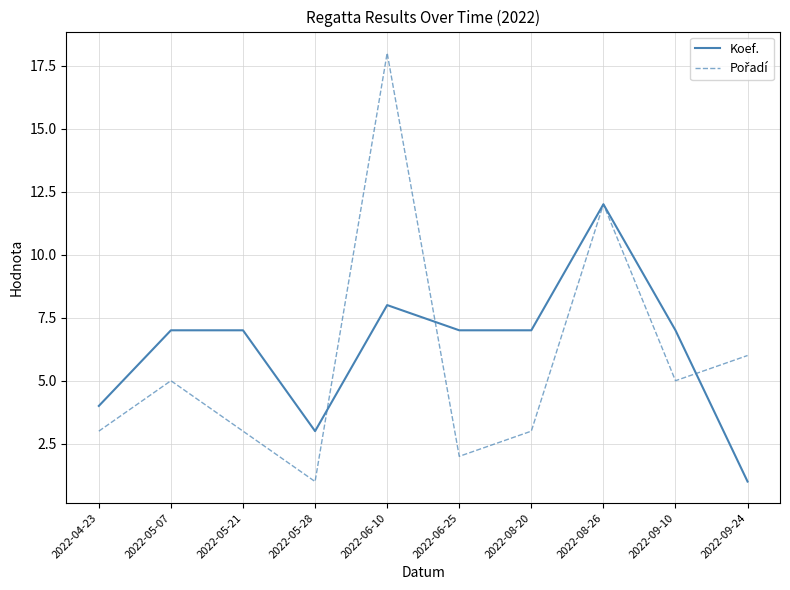

What is the maximum value shown in the chart?

18